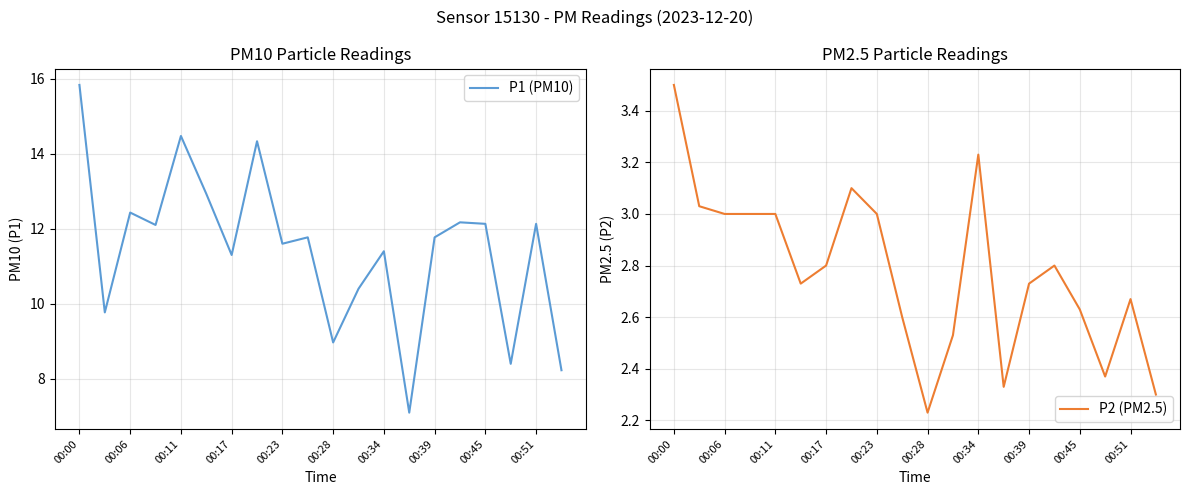

Is it true that P2 (PM2.5) equals 0.7 at 00:17?

False